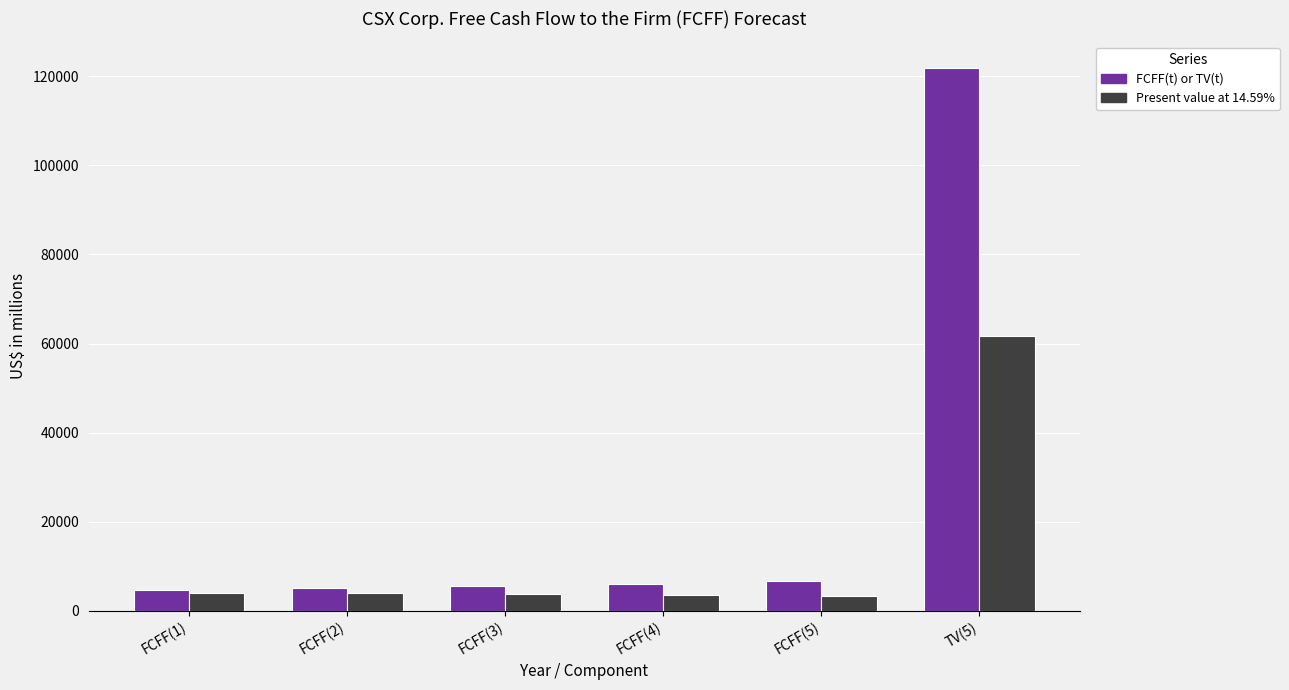

The value of Present value at 14.59% at FCFF(4) is 3541. True or false?

True